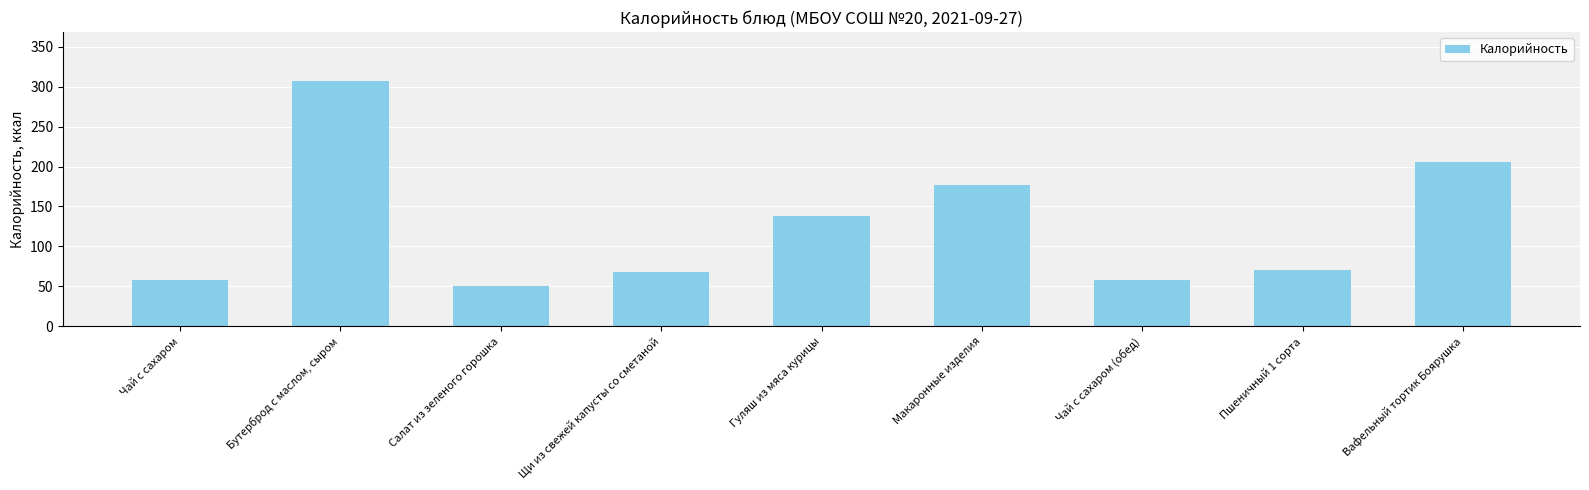

How many categories are shown in the chart?

9